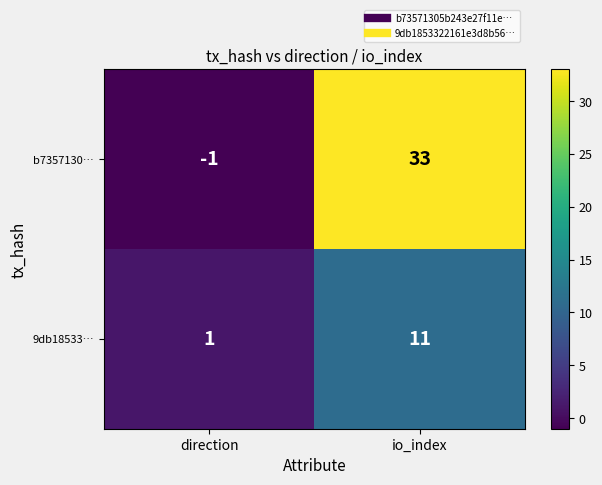

What is the difference between the maximum and minimum values in the b7357130… series?

34